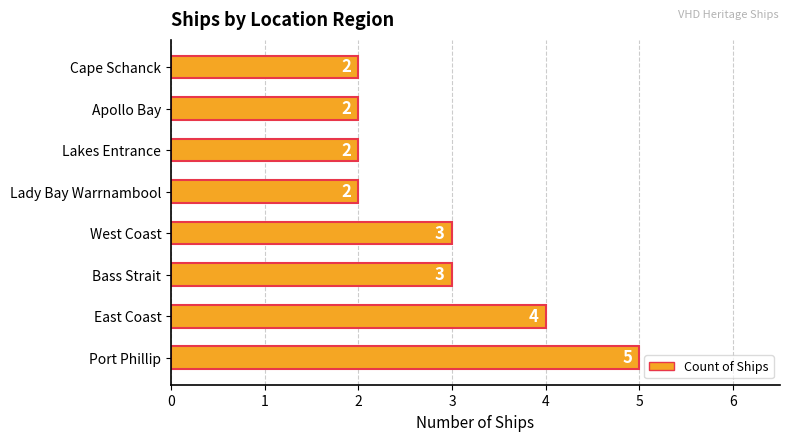

Reading bottom to top, transcribe all the data shown in this chart.

Port Phillip=5	East Coast=4	Bass Strait=3	West Coast=3	Lady Bay Warrnambool=2	Lakes Entrance=2	Apollo Bay=2	Cape Schanck=2